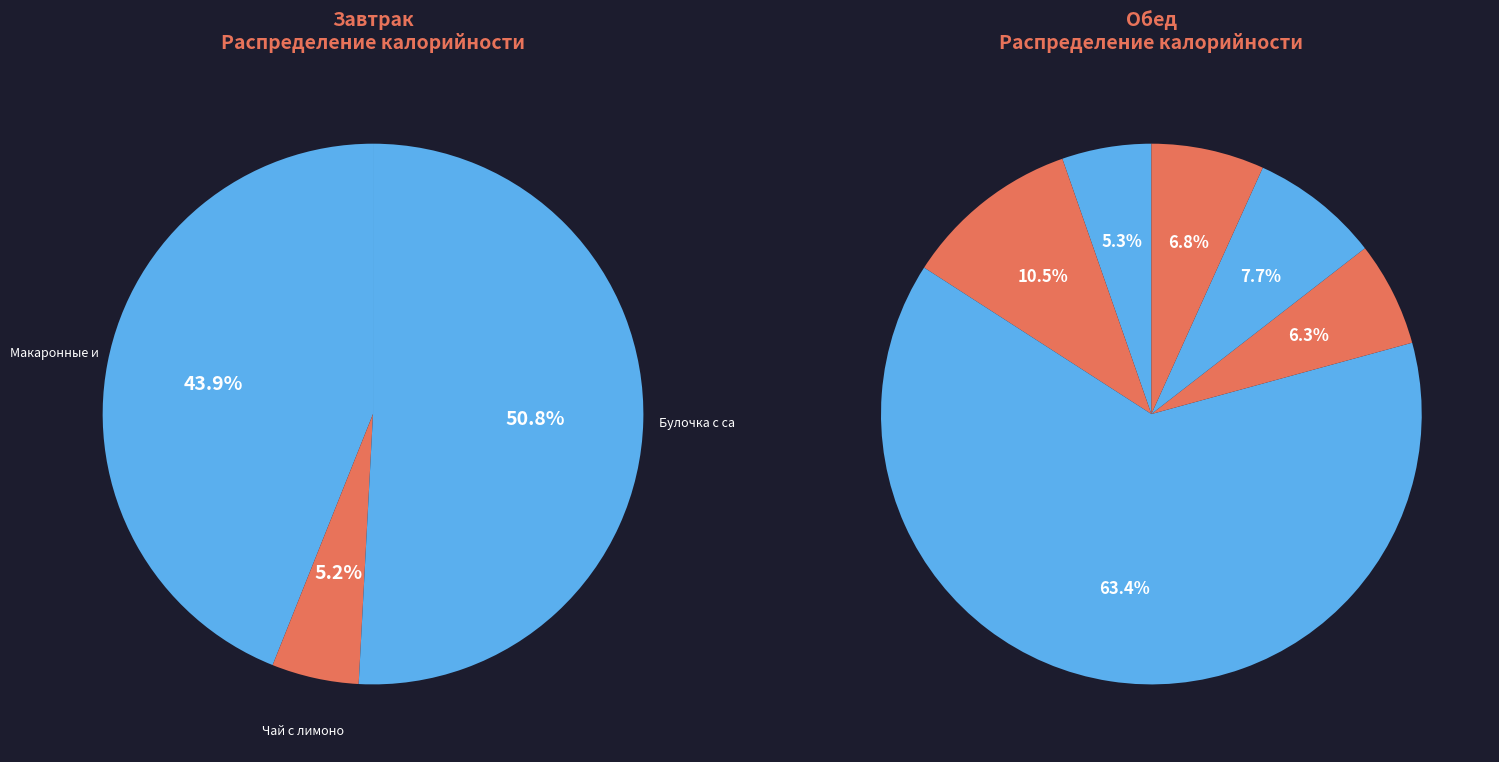

Which category has the biggest portion of the pie?

Плов мясной